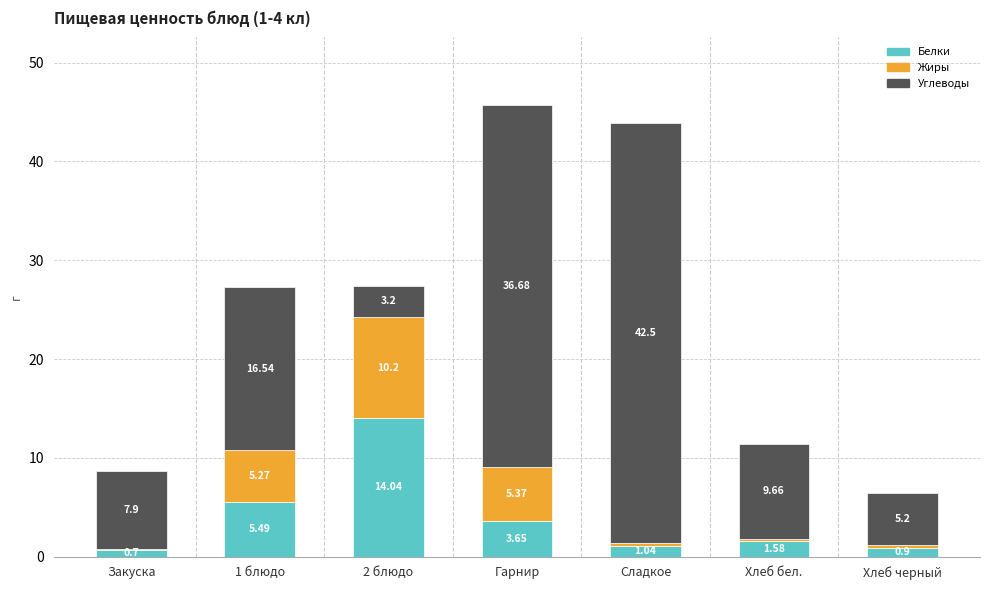

What is the sum of the Белки values at Хлеб бел. and Гарнир?

5.2